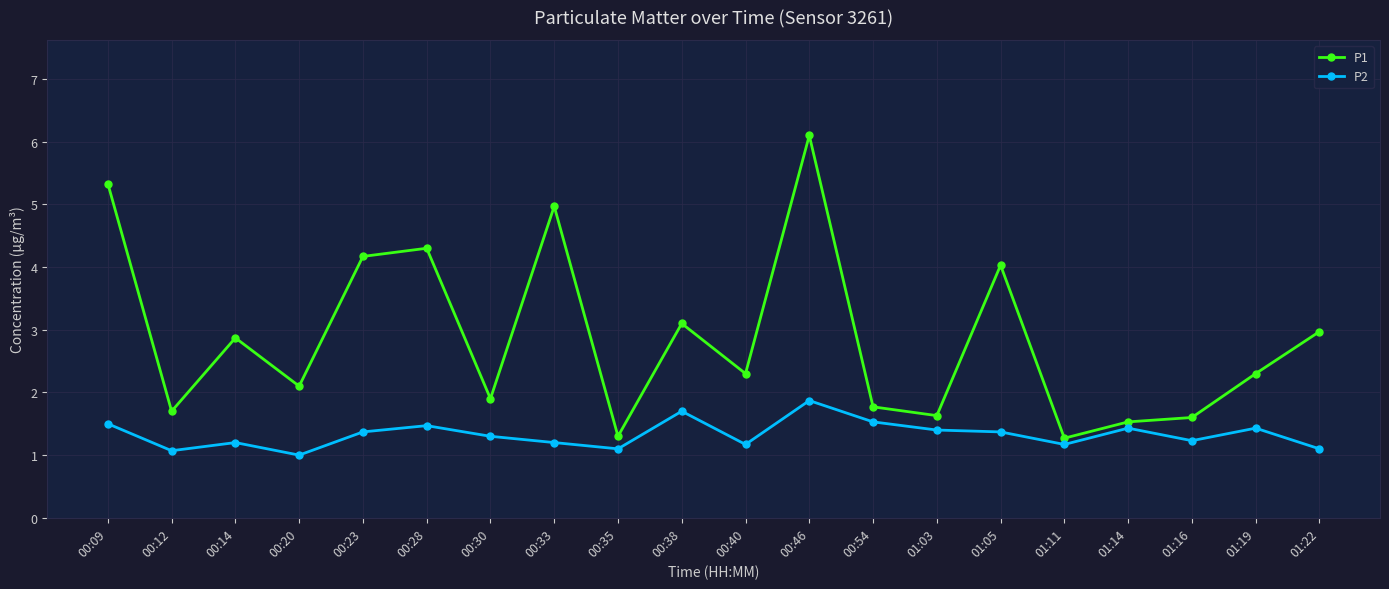

True or false: P1 and P2 cross at least once.

False